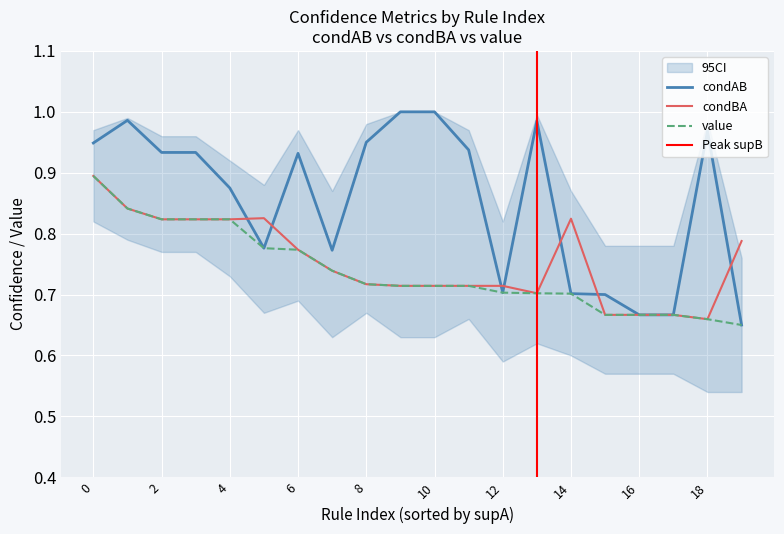

True or false: condAB and condBA cross at least once.

True